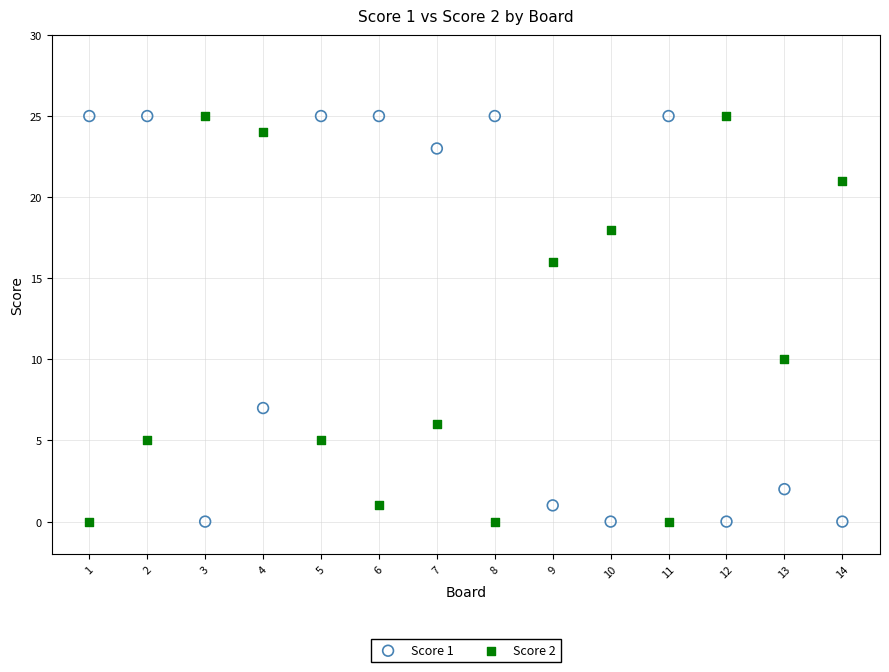

Across all data points, what is the range of Y values (max minus min)?

25